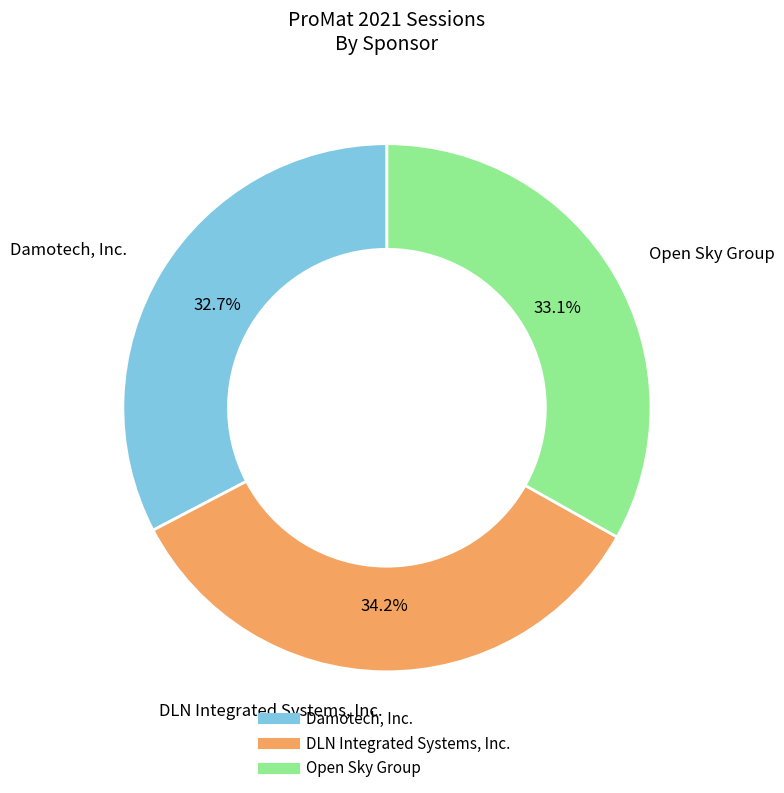

What percentage is the Open Sky Group slice, to the nearest percent?

33%